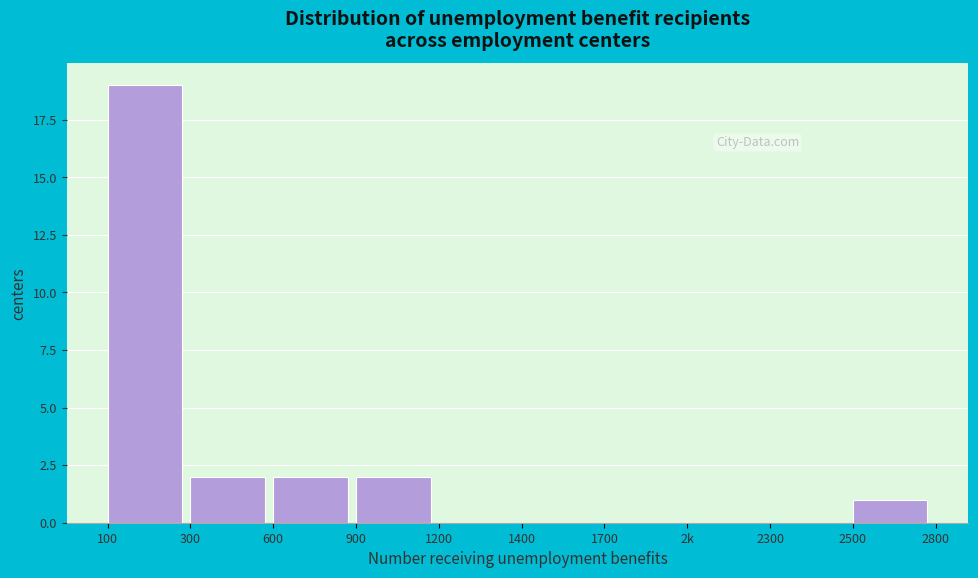

Reading left to right, transcribe all the data shown in this chart.

100=19	300=2	600=2	900=2	1200=0	1400=0	1700=0	2k=0	2300=0	2500=1